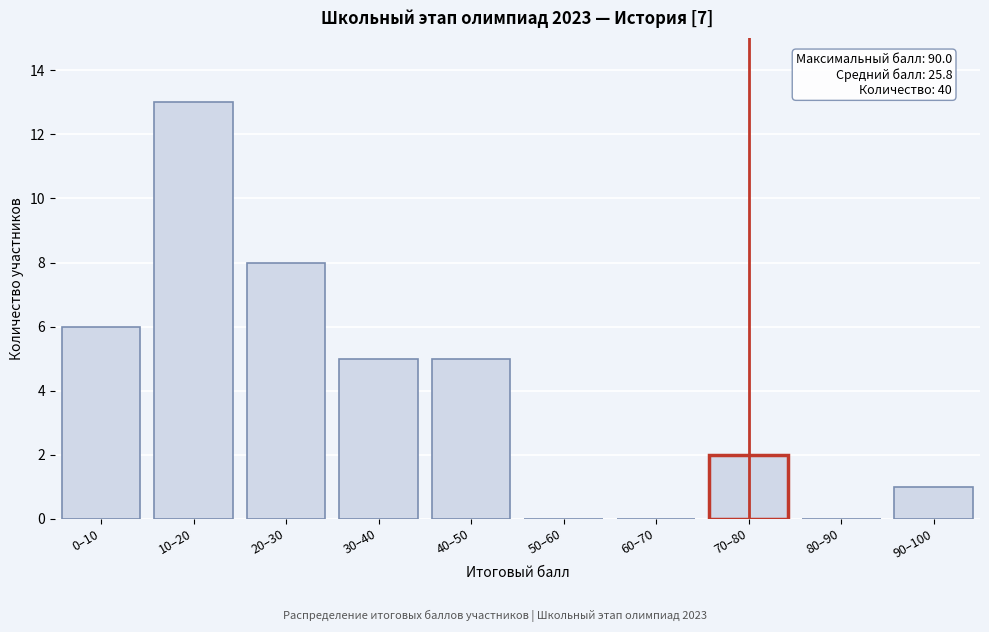

Reading left to right, what are all the values shown in this chart?

0–10=6	10–20=13	20–30=8	30–40=5	40–50=5	50–60=0	60–70=0	70–80=2	80–90=0	90–100=1